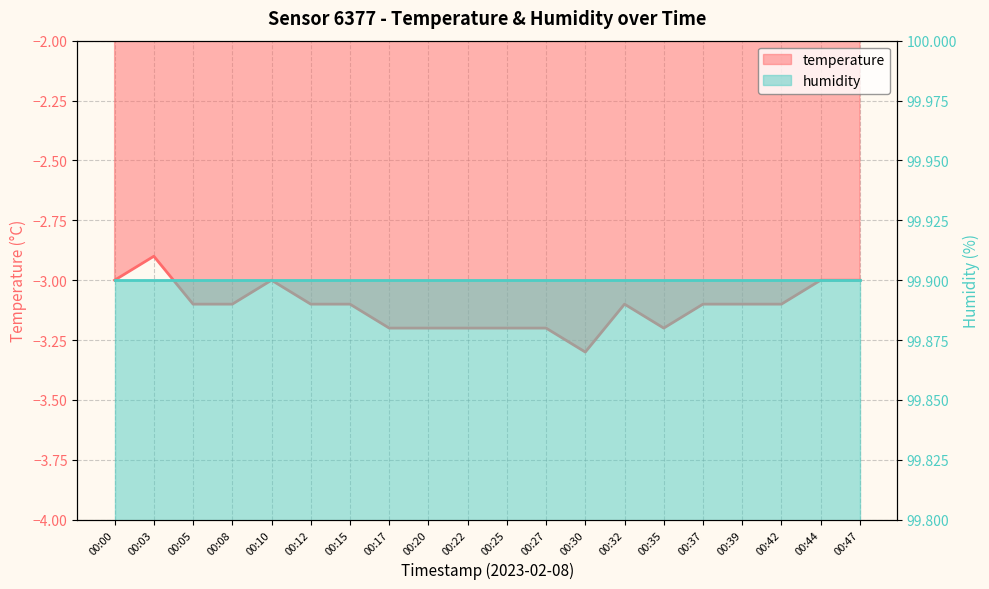

What is the value of the 20th point from the left?

-3.0